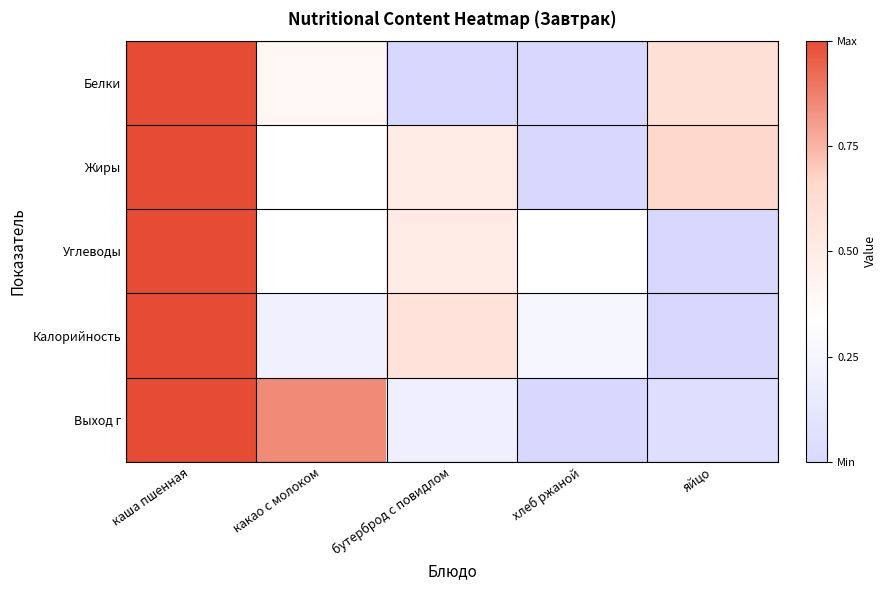

Reading left to right, transcribe all the data shown in this chart.

Белки: каша пшенная=1.0	какао с молоком=0.4	бутерброд с повидлом=0.0	хлеб ржаной=0.0	яйцо=0.6
Жиры: каша пшенная=1.0	какао с молоком=0.3	бутерброд с повидлом=0.5	хлеб ржаной=0.0	яйцо=0.7
Углеводы: каша пшенная=1.0	какао с молоком=0.3	бутерброд с повидлом=0.5	хлеб ржаной=0.3	яйцо=0.0
Калорийность: каша пшенная=1.0	какао с молоком=0.2	бутерброд с повидлом=0.6	хлеб ржаной=0.3	яйцо=0.0
Выход г: каша пшенная=1.0	какао с молоком=0.8	бутерброд с повидлом=0.2	хлеб ржаной=0.0	яйцо=0.1